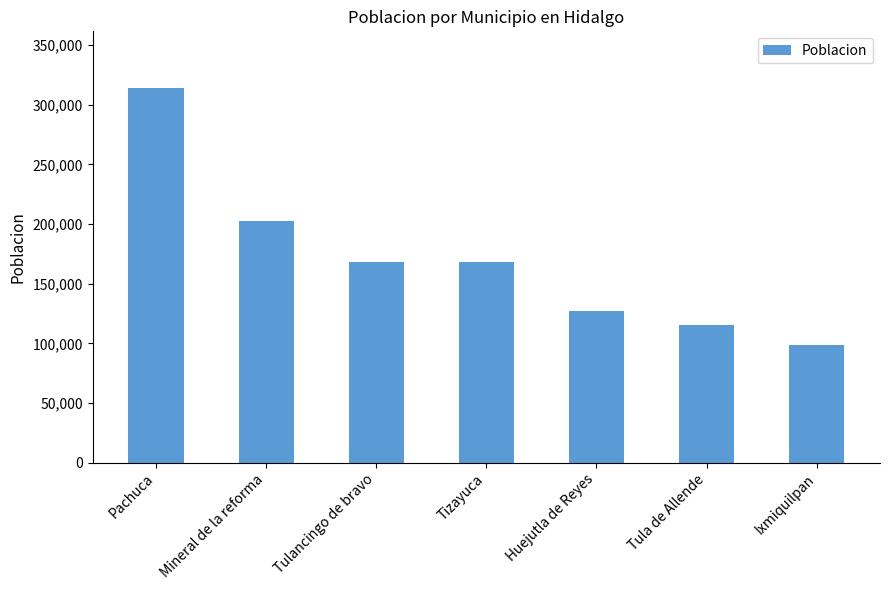

At which category does the chart reach its peak across all series?

Pachuca